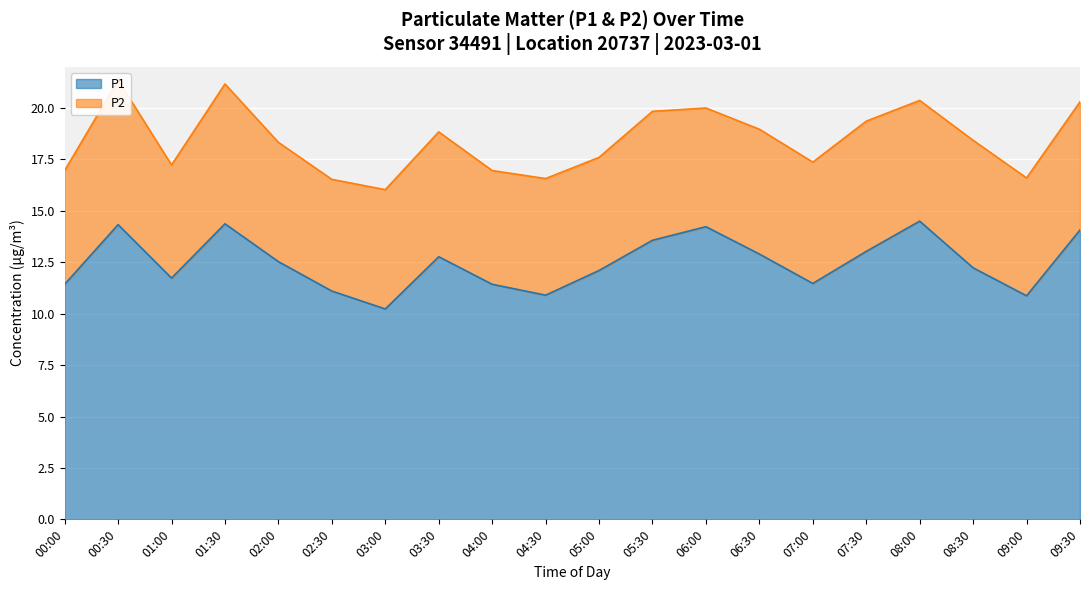

What is the average value?

12.5